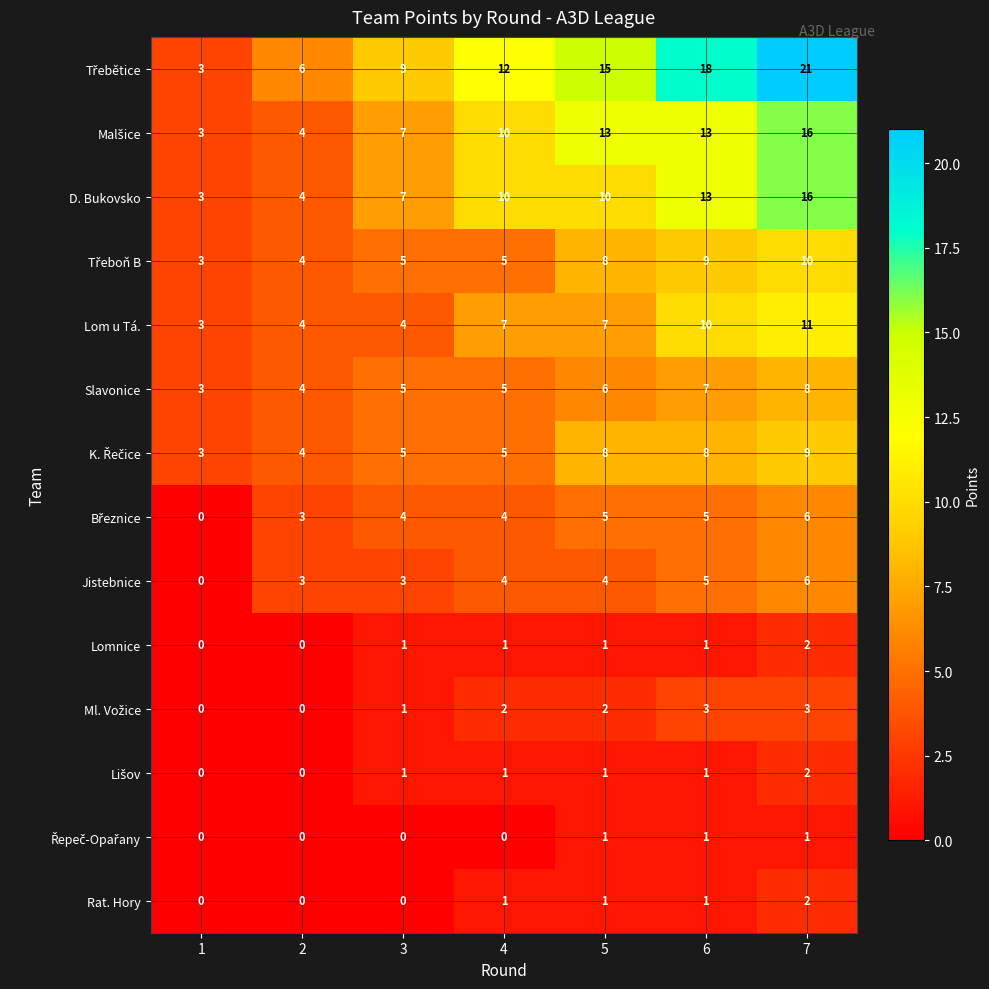

What is the difference between the maximum and minimum values in the Lom u Tá. series?

8